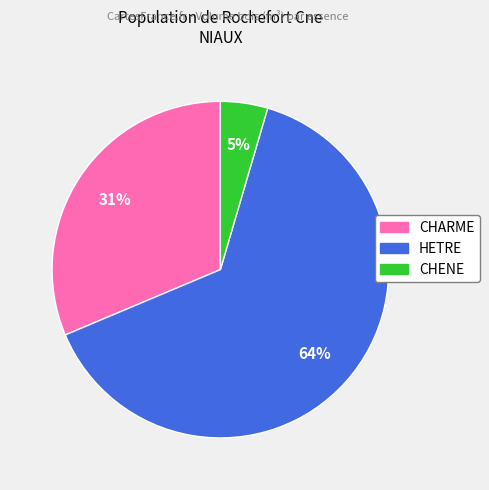

The HETRE slice represents 64% of the pie. True or false?

True